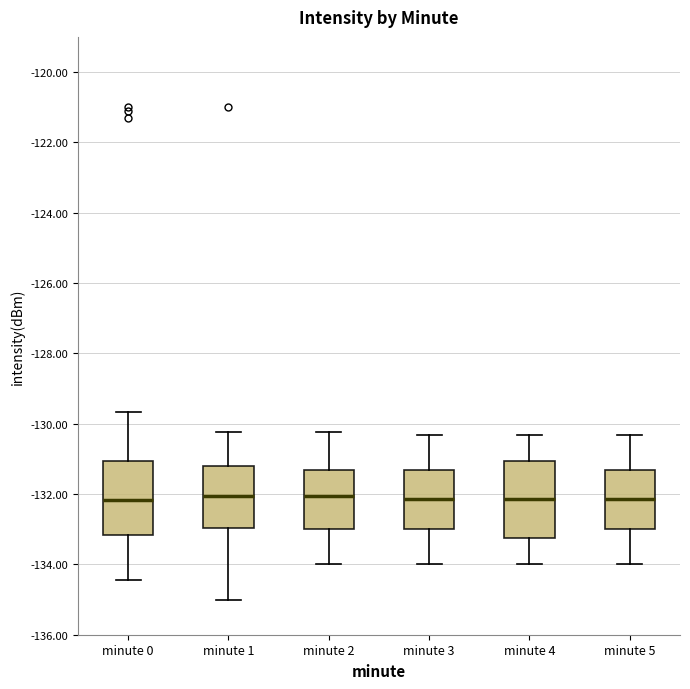

Where does the lower whisker of the box for minute 5 end on the y-axis? The values are not printed on the chart, so give them approximately, as read against the axis.

-134.0